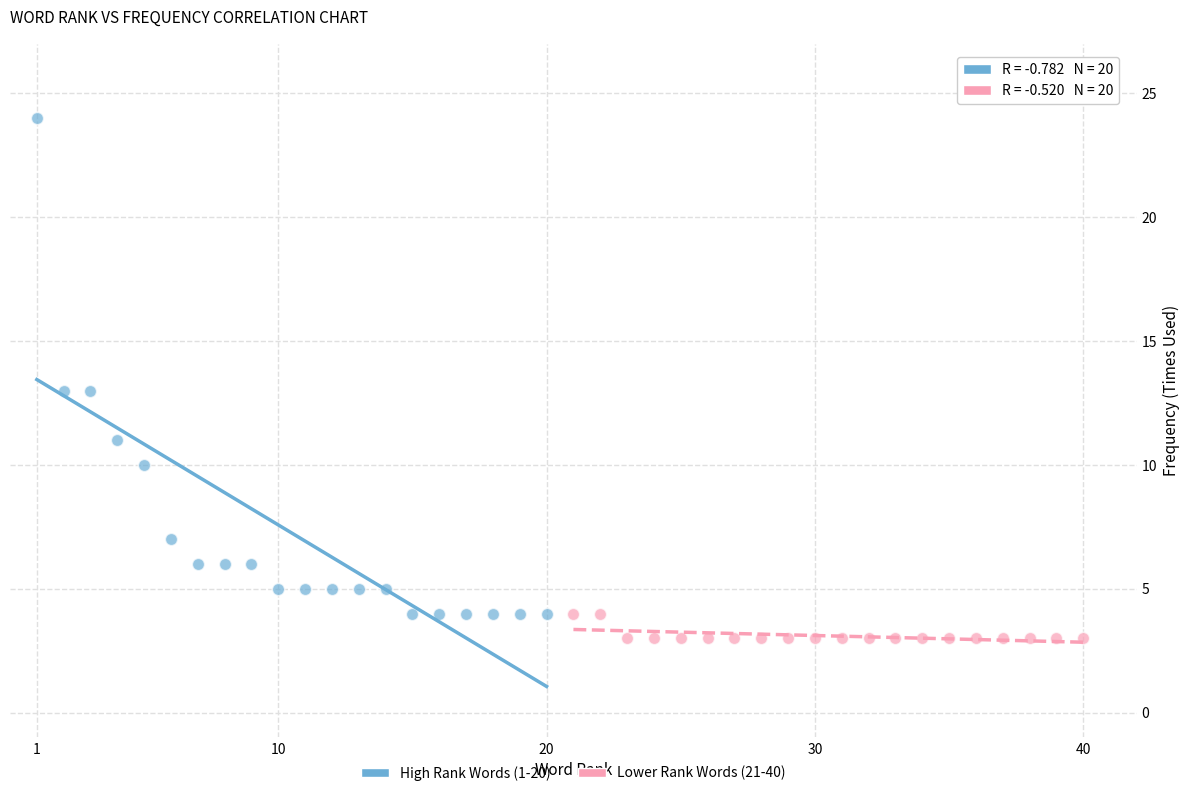

Which series reaches the maximum Y coordinate?

High Rank Words (1-20)